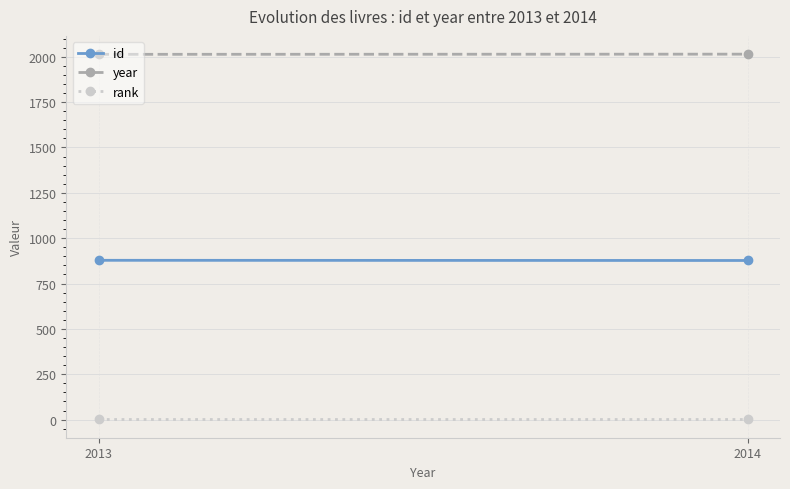

Rank the categories by rank value from highest to lowest.

2013, 2014